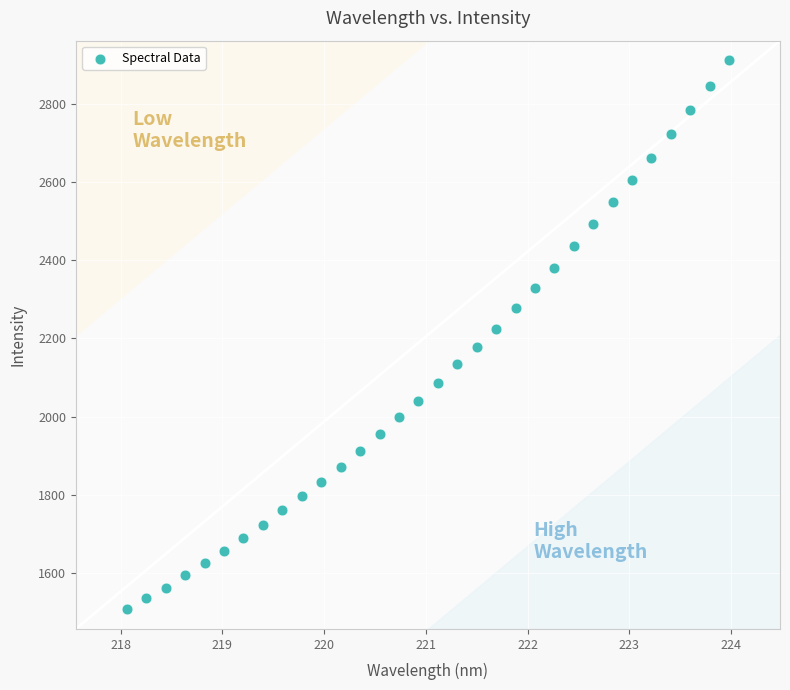

What is the range of Y values (max minus min)?

1405.4